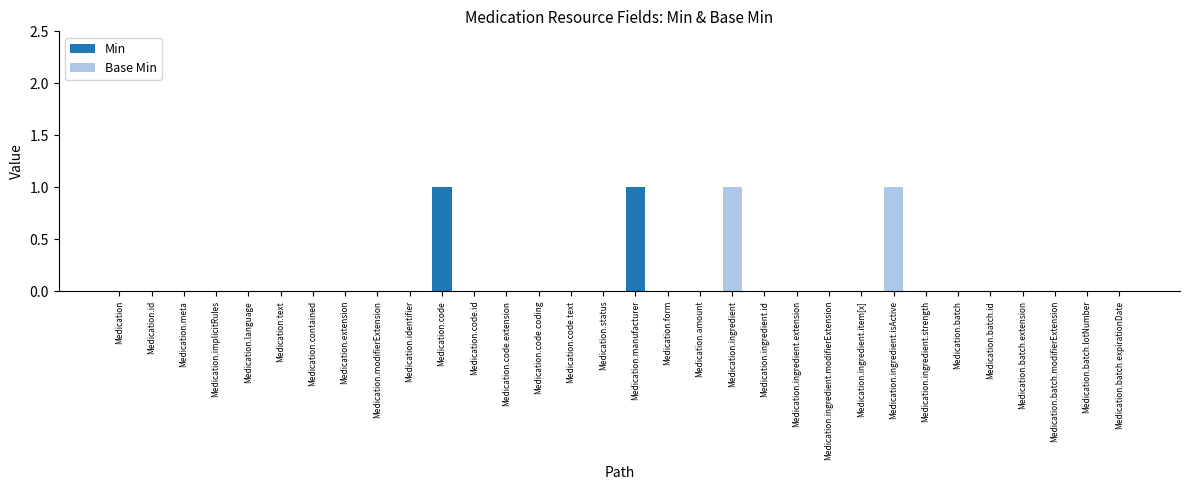

Are the bars horizontal?

No